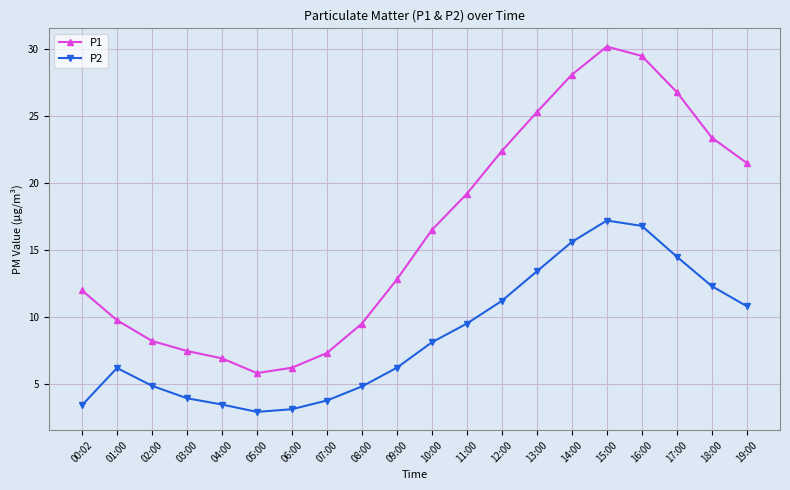

At 14:00, list the series in order from smallest to largest.

P2, P1